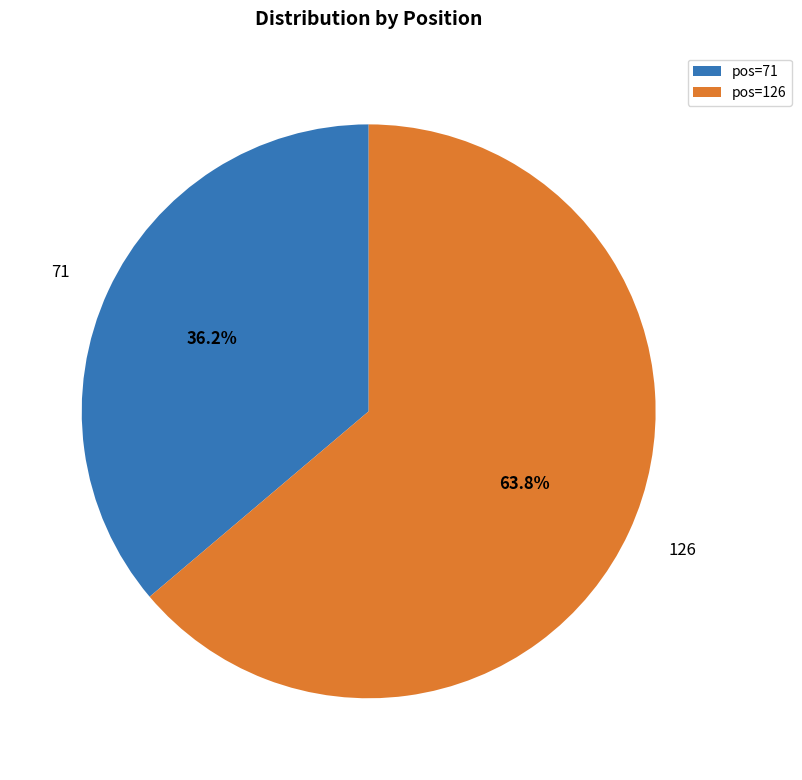

What percentage do pos=126 and pos=71 together represent?

100.0%